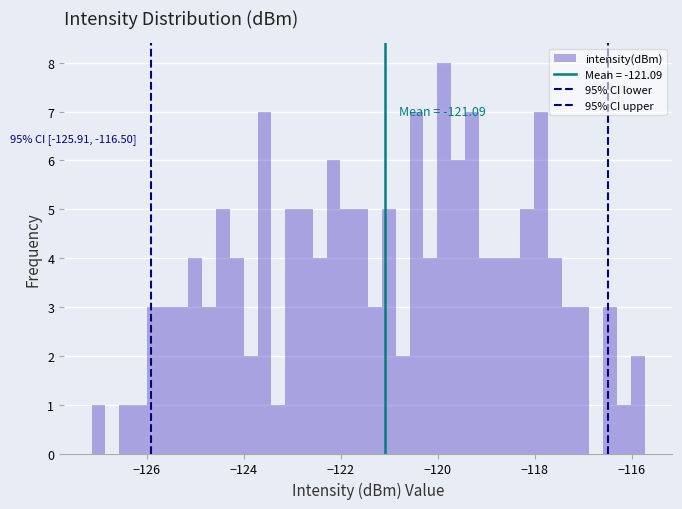

Read against the x-axis, roughly where is the centre of the tallest bar?

-119.8